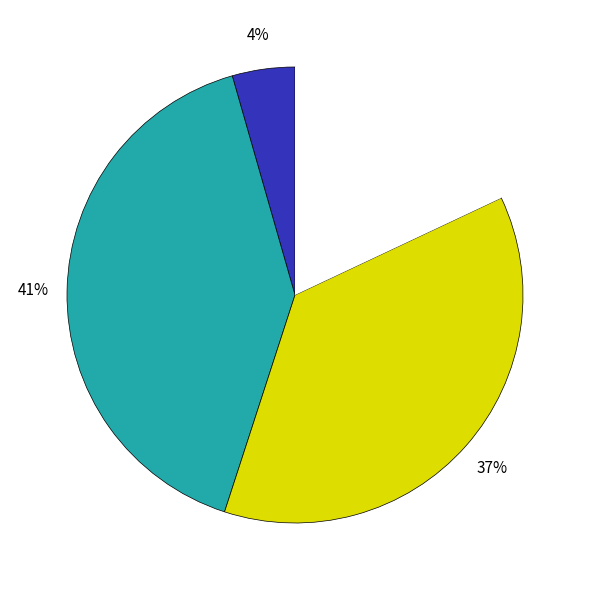

Is there any slice that represents more than half of the pie?

No